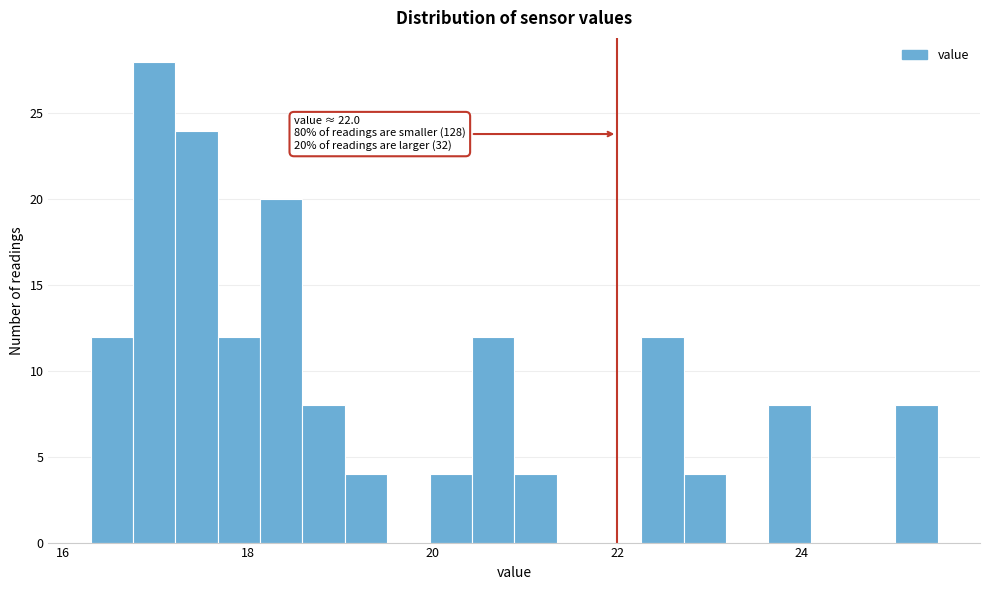

Around what value on the x-axis is the tallest bar? Give the approximate position of its centre, as read against the axis.

17.0